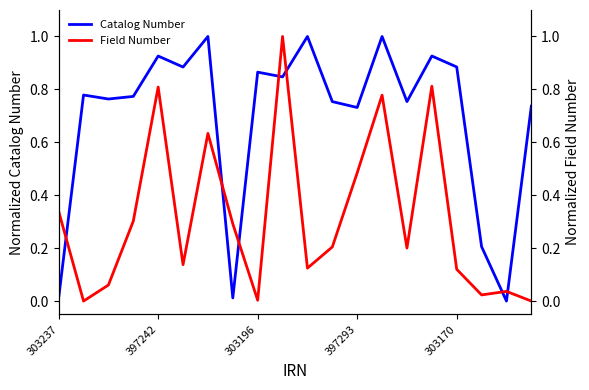

Where do Field Number and Catalog Number first cross each other?

303237 and 397242